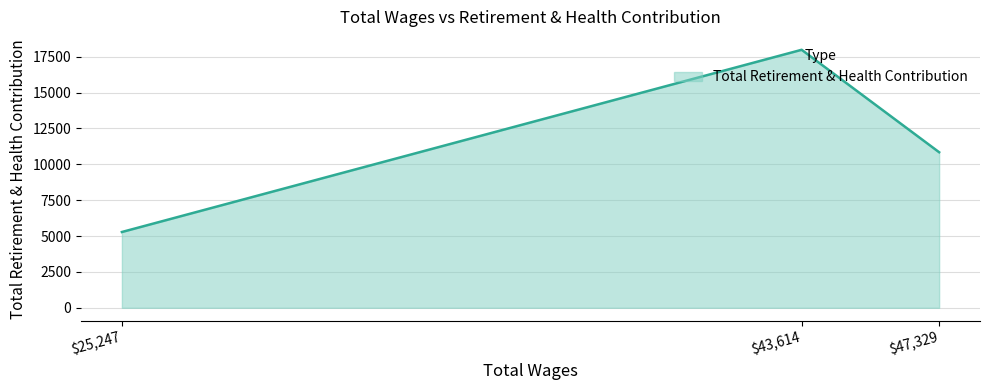

Is it true that the value at $43,614 is 6127?

False